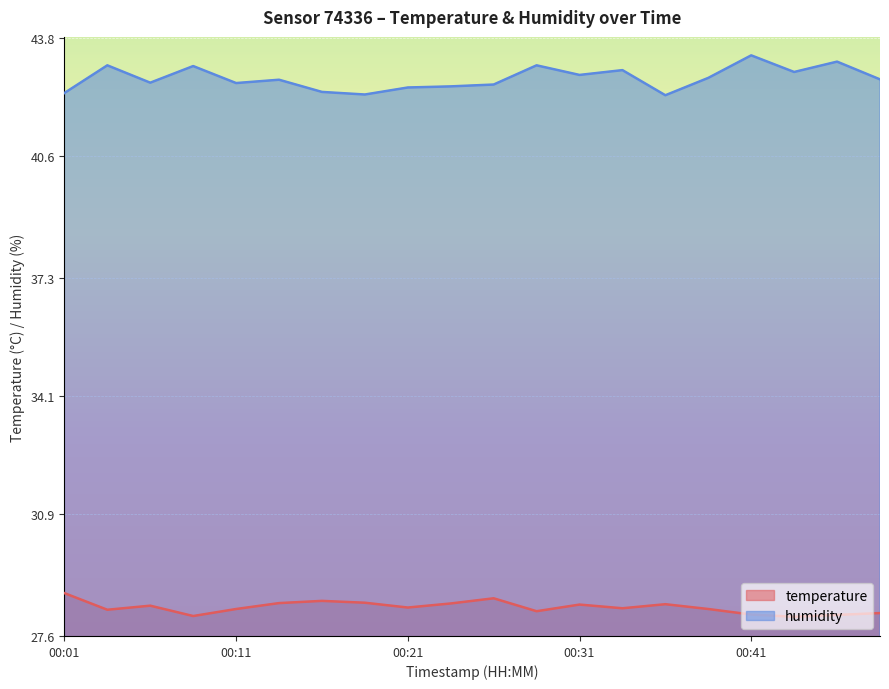

Which series has the largest total across all categories?

humidity